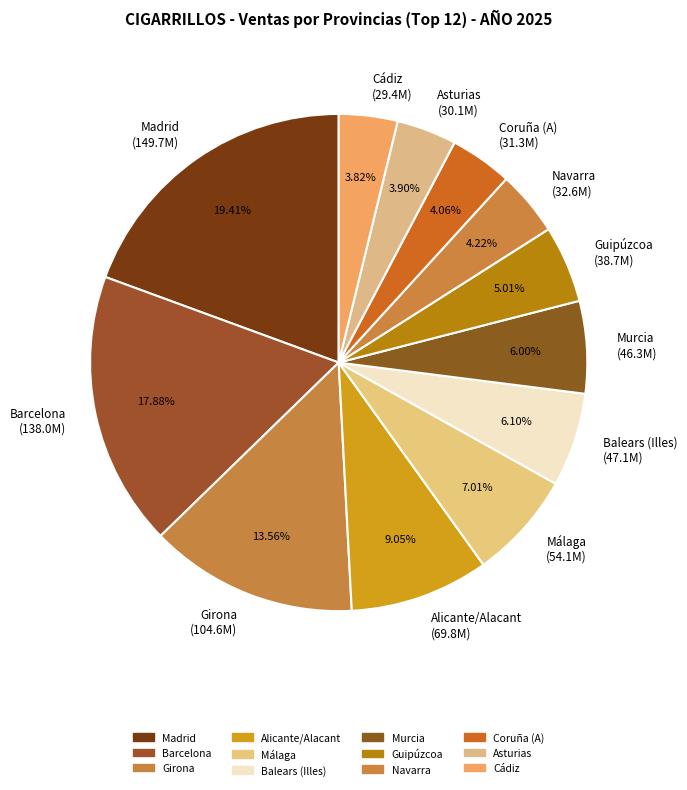

The Asturias slice represents 4% of the pie. True or false?

True